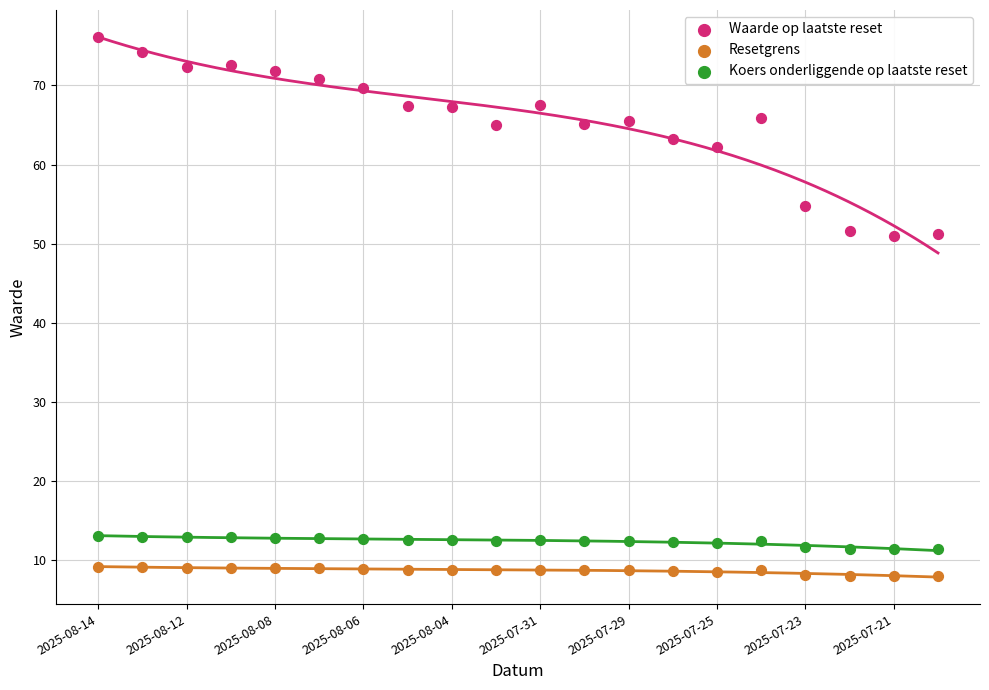

Which series has the largest Y range (max minus min)?

Waarde op laatste reset